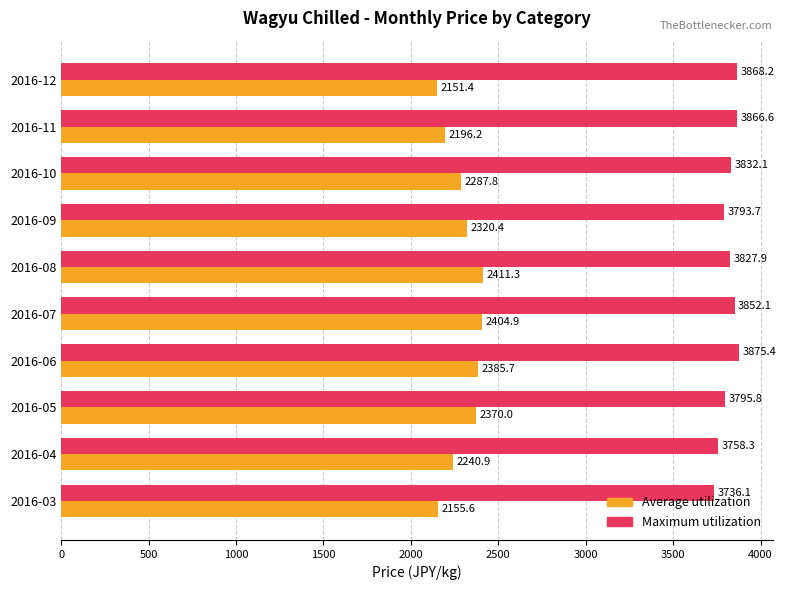

True or false: Maximum utilization has a value of 3852.1 at 2016-07.

True